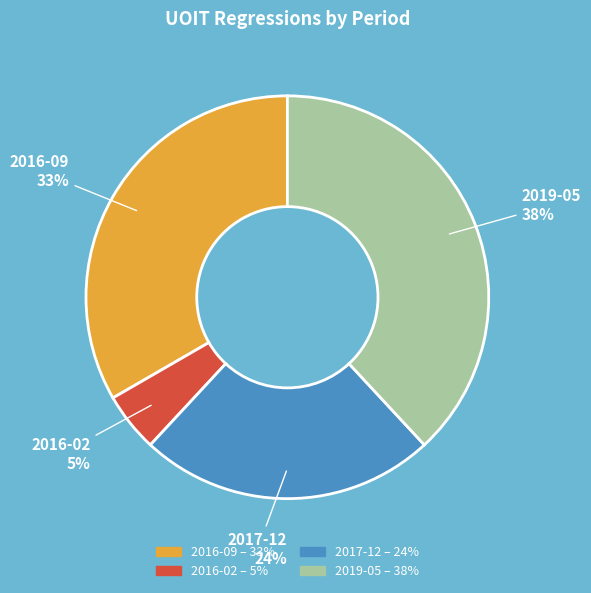

What percentage is the 2019-05 slice, to the nearest percent?

38%